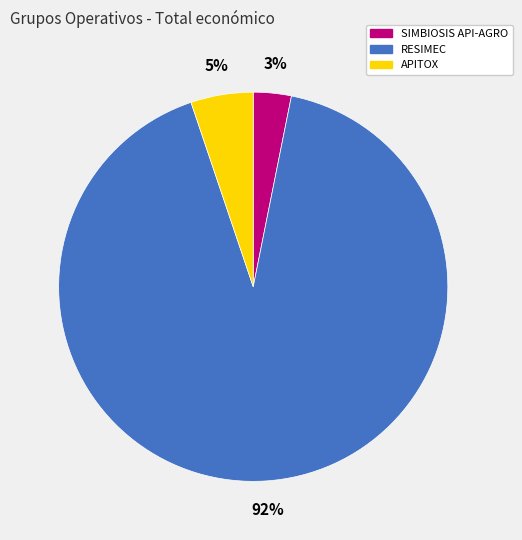

Which category has the biggest portion of the pie?

RESIMEC